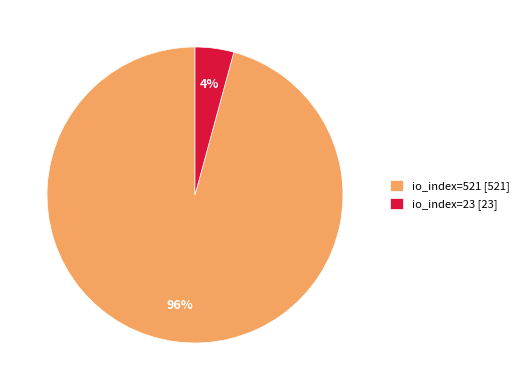

Which slice is the smallest?

io_index=23